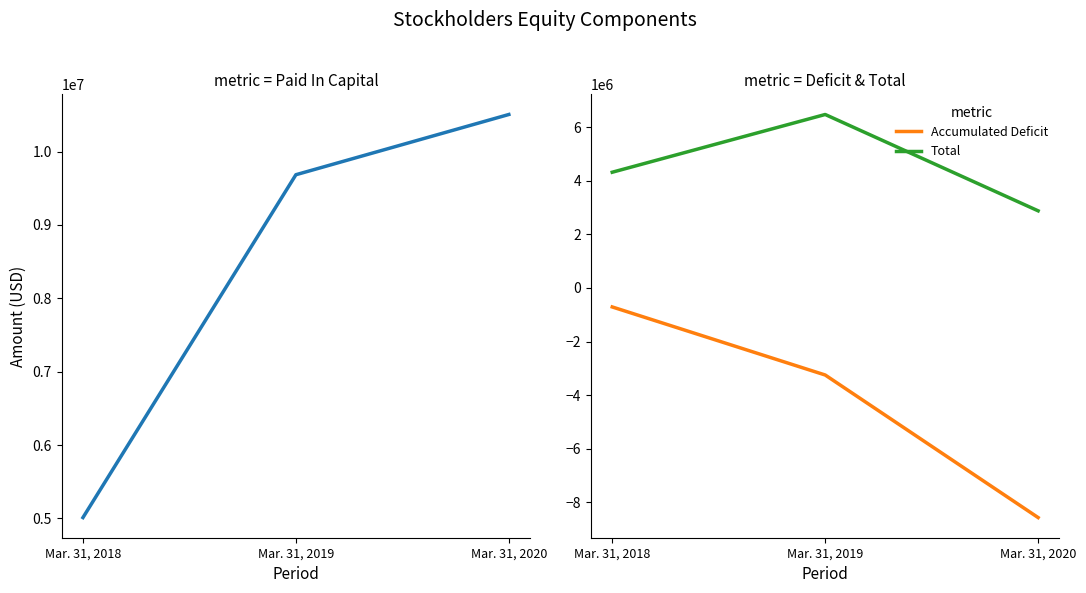

Reading right to left, extract all data points from this chart.

Additional Paid In Capital: Mar. 31, 2020=10505592	Mar. 31, 2019=9684578	Mar. 31, 2018=5011661
Accumulated Deficit: Mar. 31, 2020=-8569034	Mar. 31, 2019=-3248161	Mar. 31, 2018=-708663
Total: Mar. 31, 2020=2878422	Mar. 31, 2019=6474057	Mar. 31, 2018=4318981